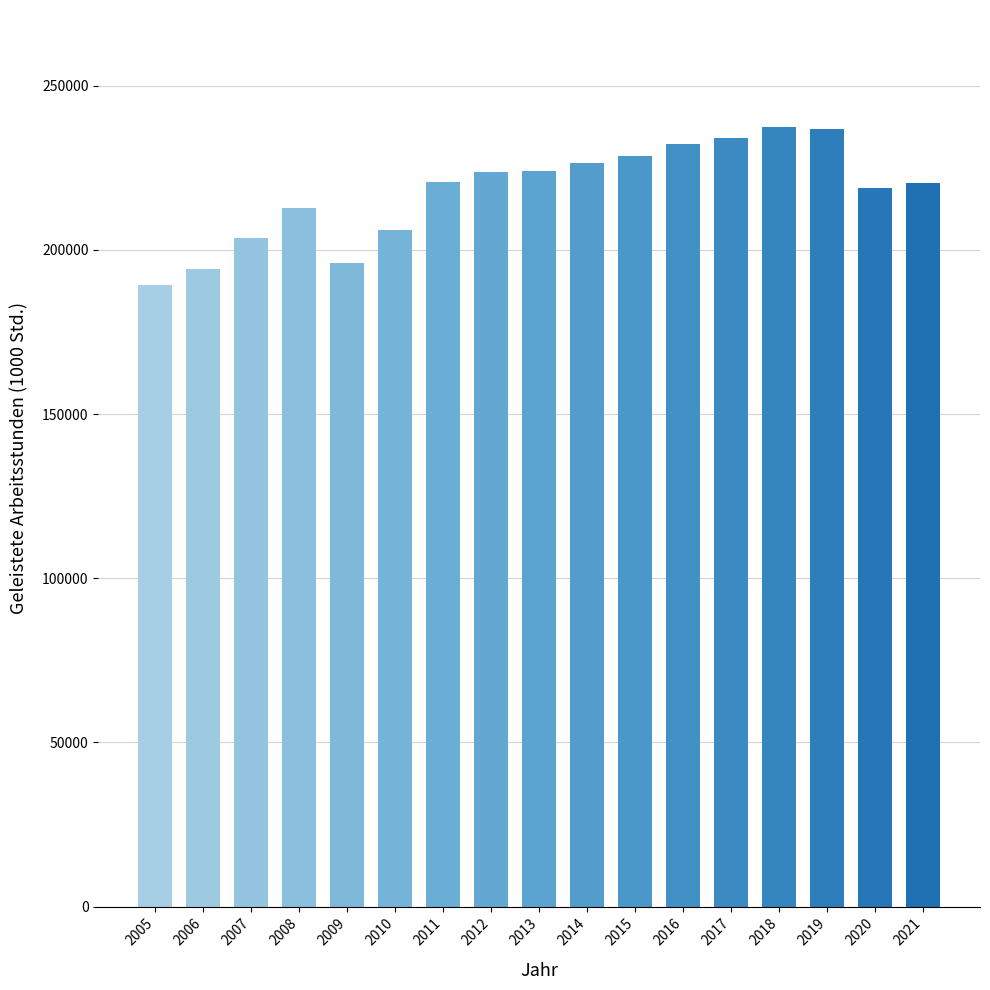

Does the chart contain stacked bars?

No